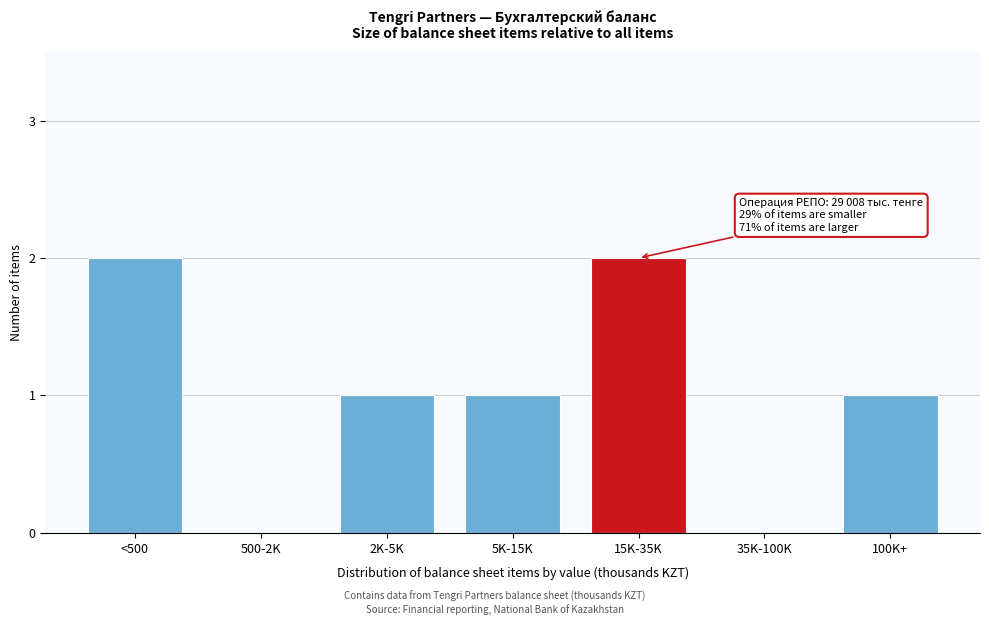

Reading right to left, what are all the values shown in this chart?

100K+=1	35K-100K=0	15K-35K=2	5K-15K=1	2K-5K=1	500-2K=0	<500=2